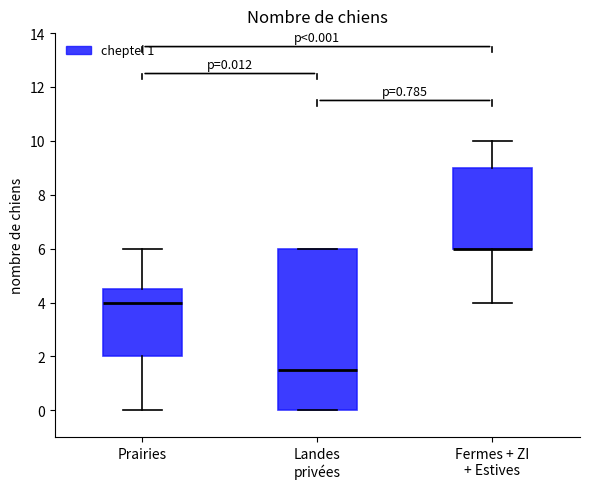

Comparing the boxes themselves (not the whiskers), which one is the tallest?

Landes privées